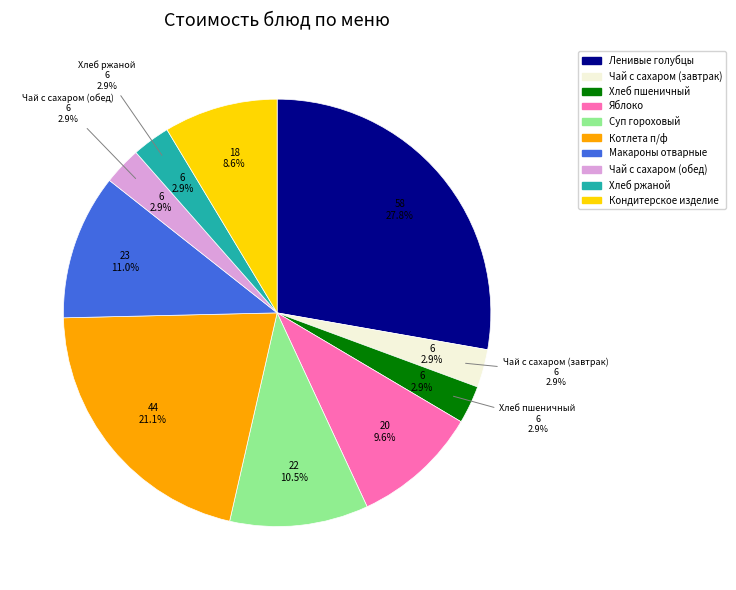

Count the number of slices in the pie.

10